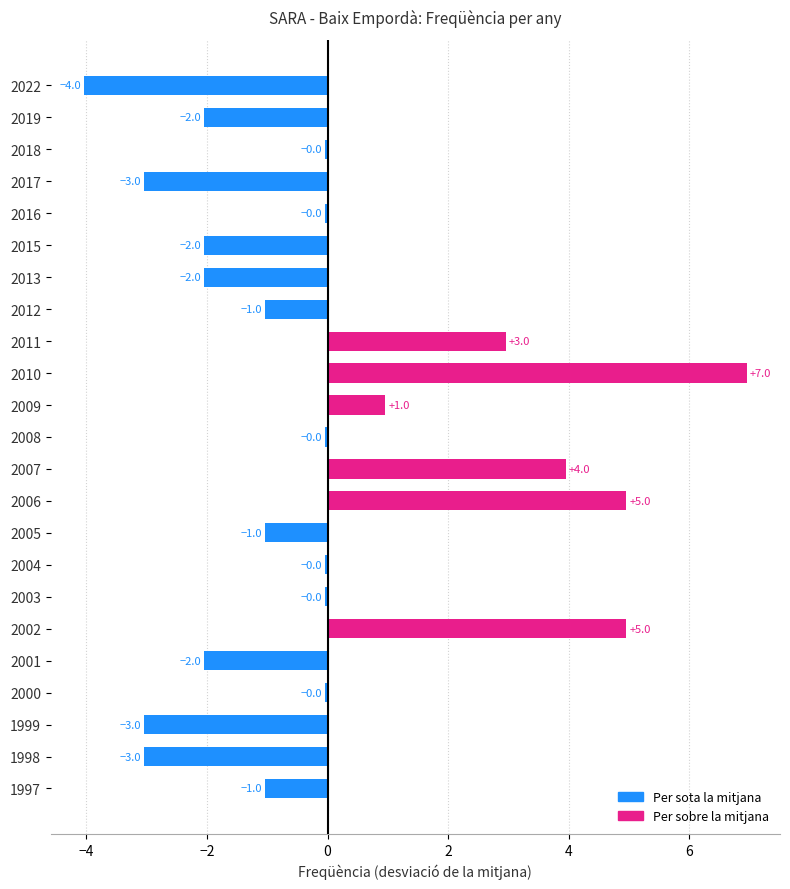

What is the value of the 11th bar from the top?

1.0